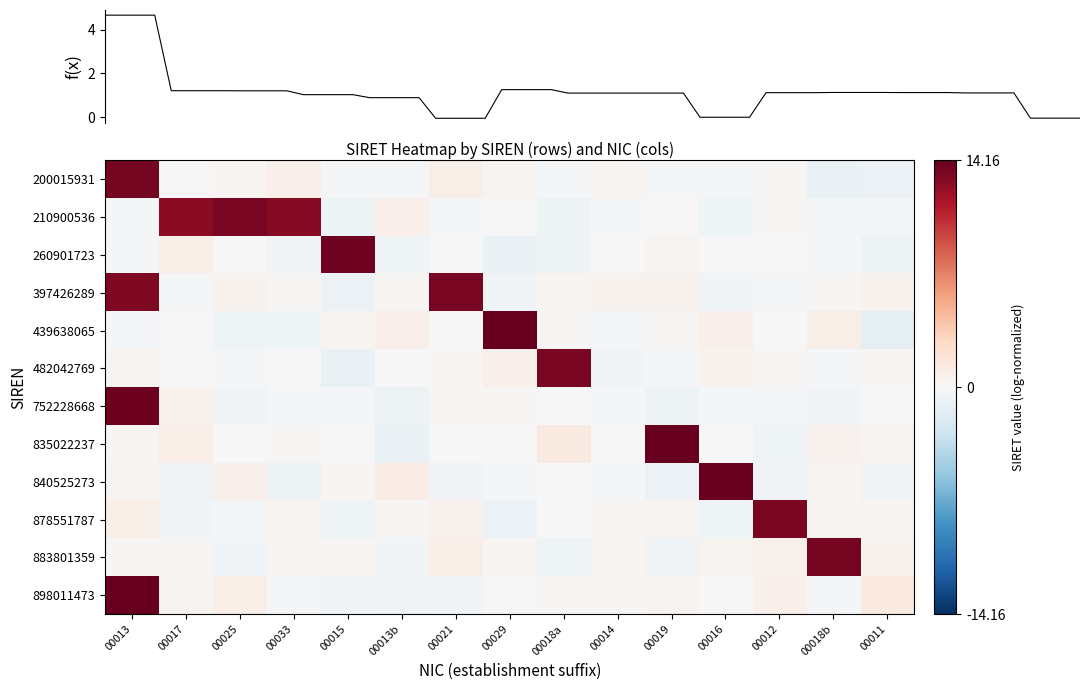

The 883801359 series shows 0.1 at 00013. True or false?

False